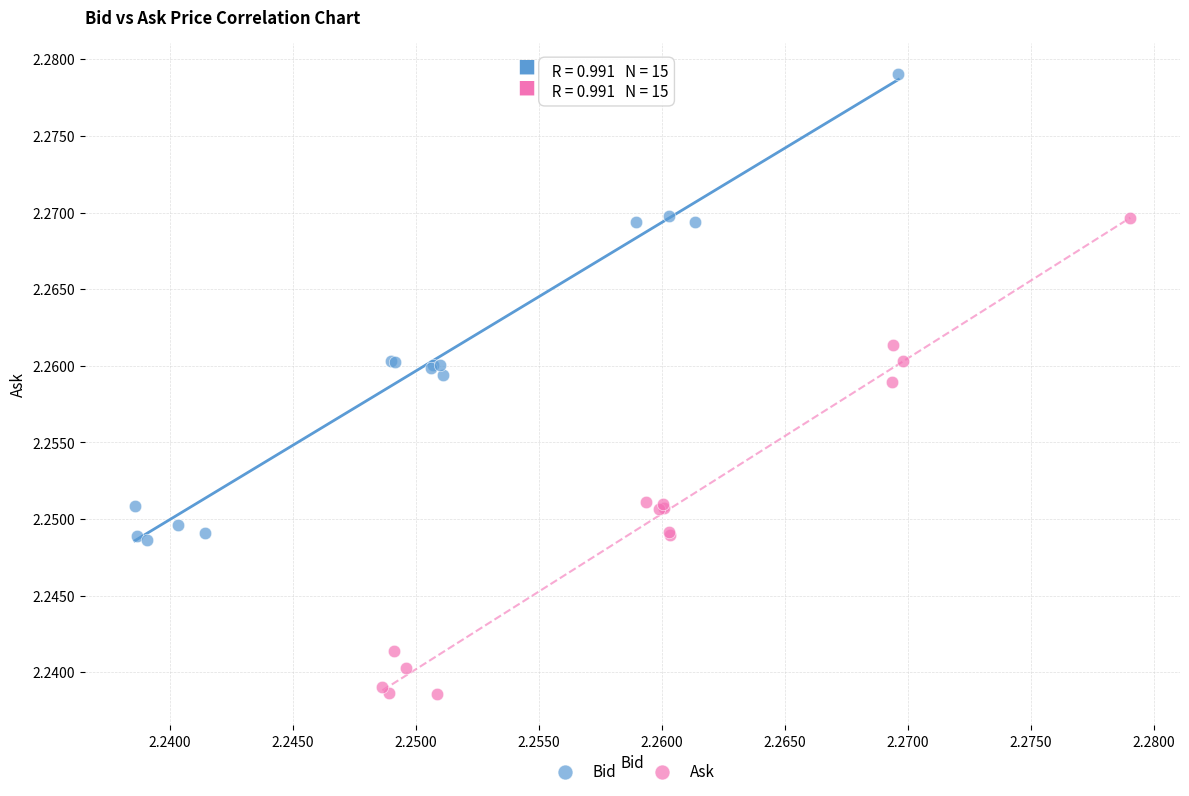

Which series contains the lowest Y value?

Ask